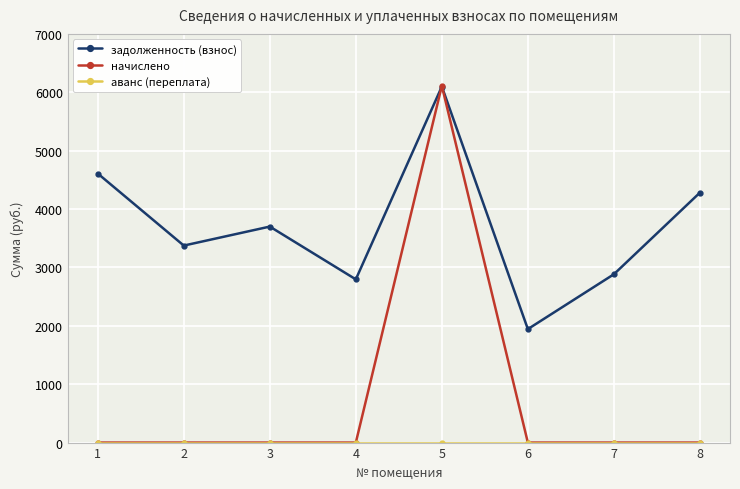

Does the chart have visible grid lines?

Yes